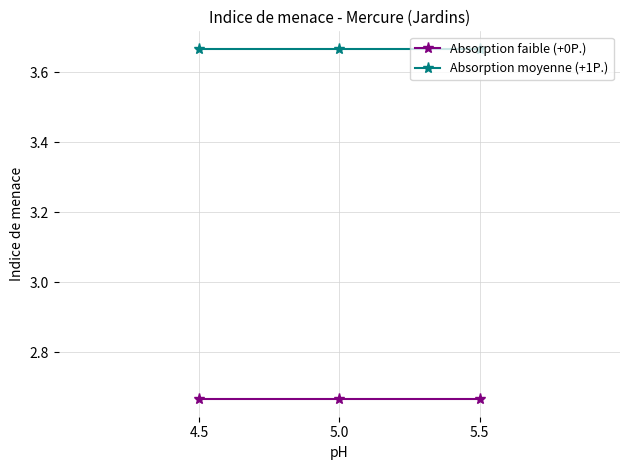

List the series in order of their overall mean, highest first.

Absorption moyenne (+1P.), Absorption faible (+0P.)